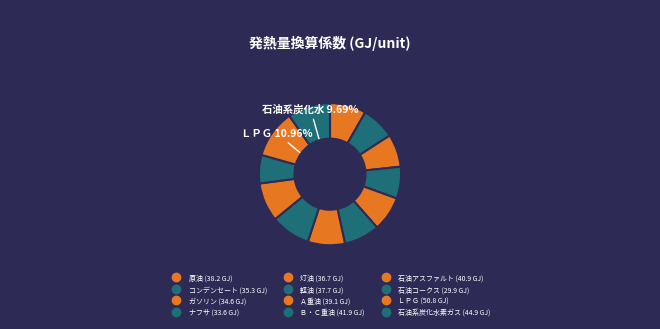

How many segments does this pie chart have?

12